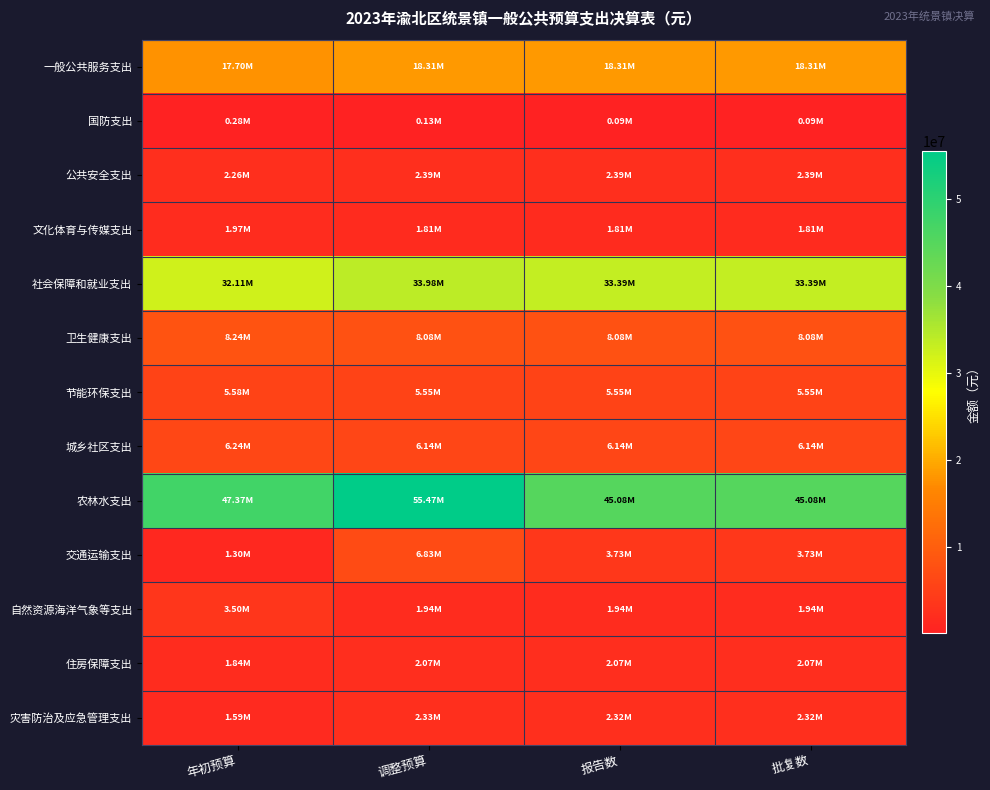

Which series has the largest range (max minus min)?

农林水支出